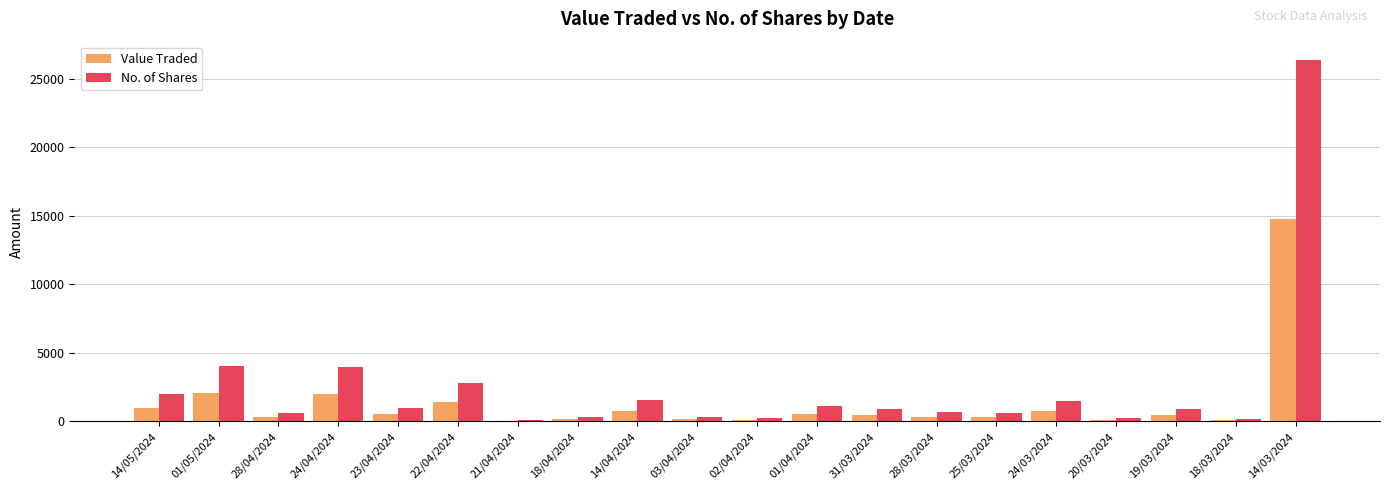

What are all the series names shown in the legend?

Value Traded, No. of Shares